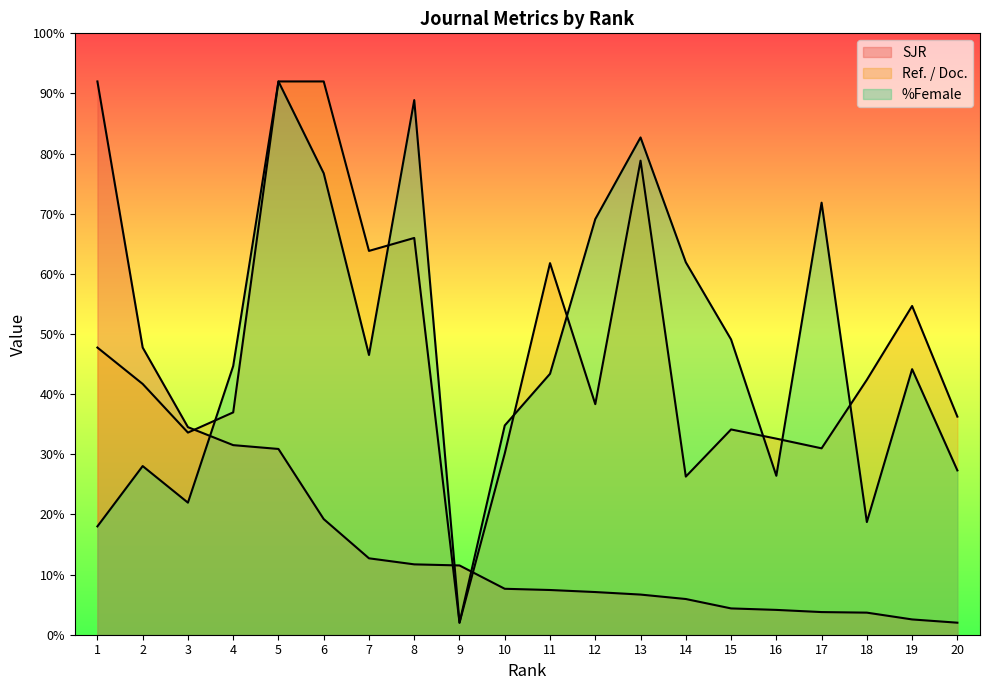

At which category does %Female reach its first local peak?

2